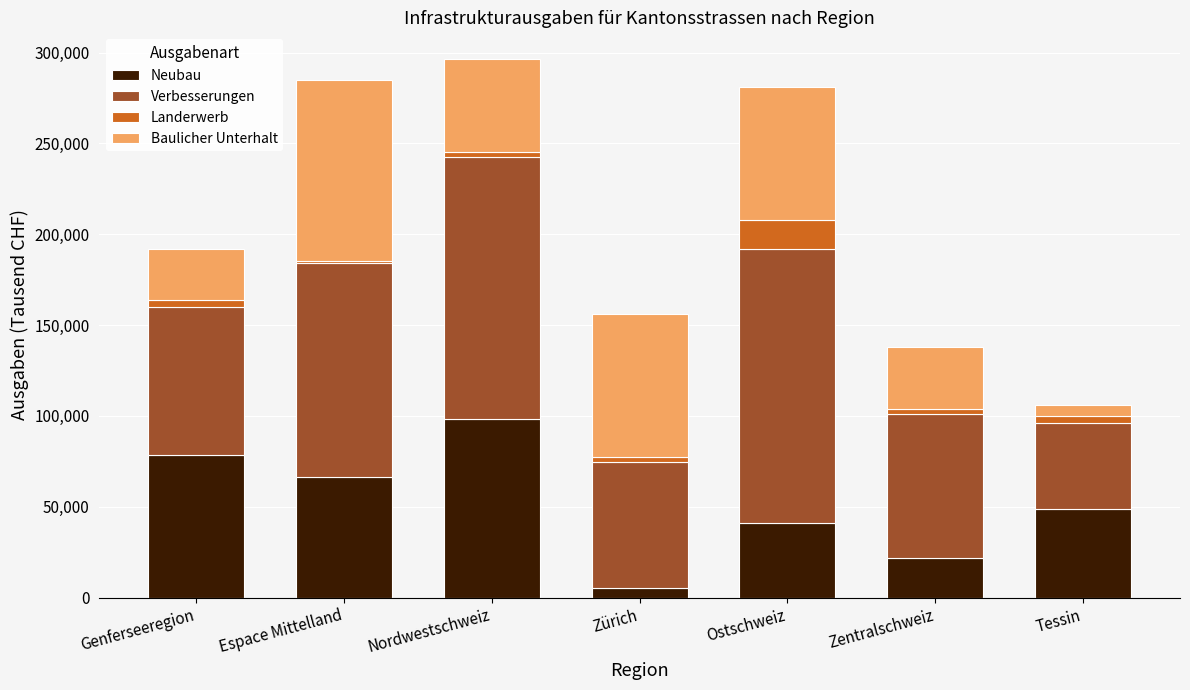

True or false: Neubau has a value of 137939 at Nordwestschweiz.

False